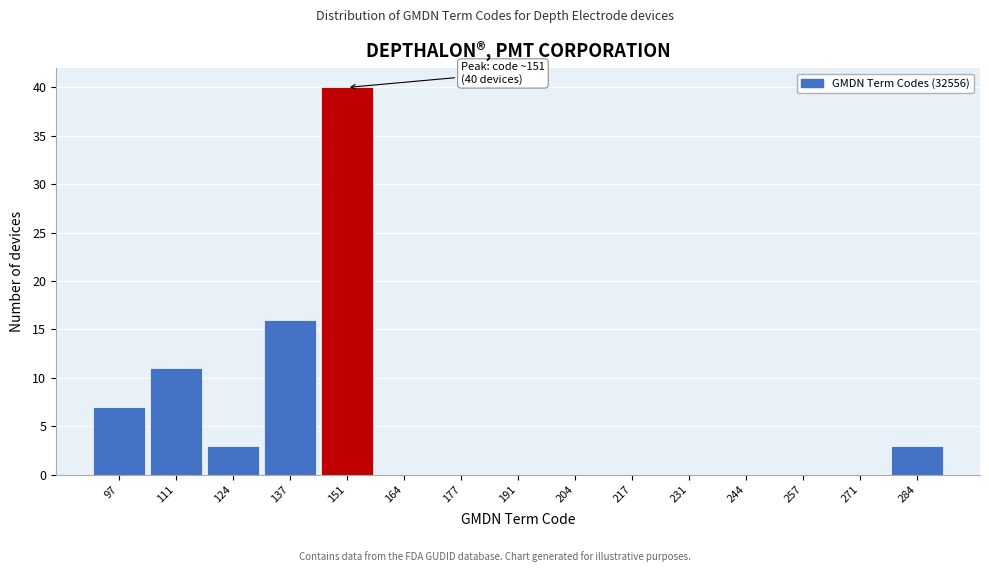

Which range on the x-axis has the tallest bar?

144 to 158